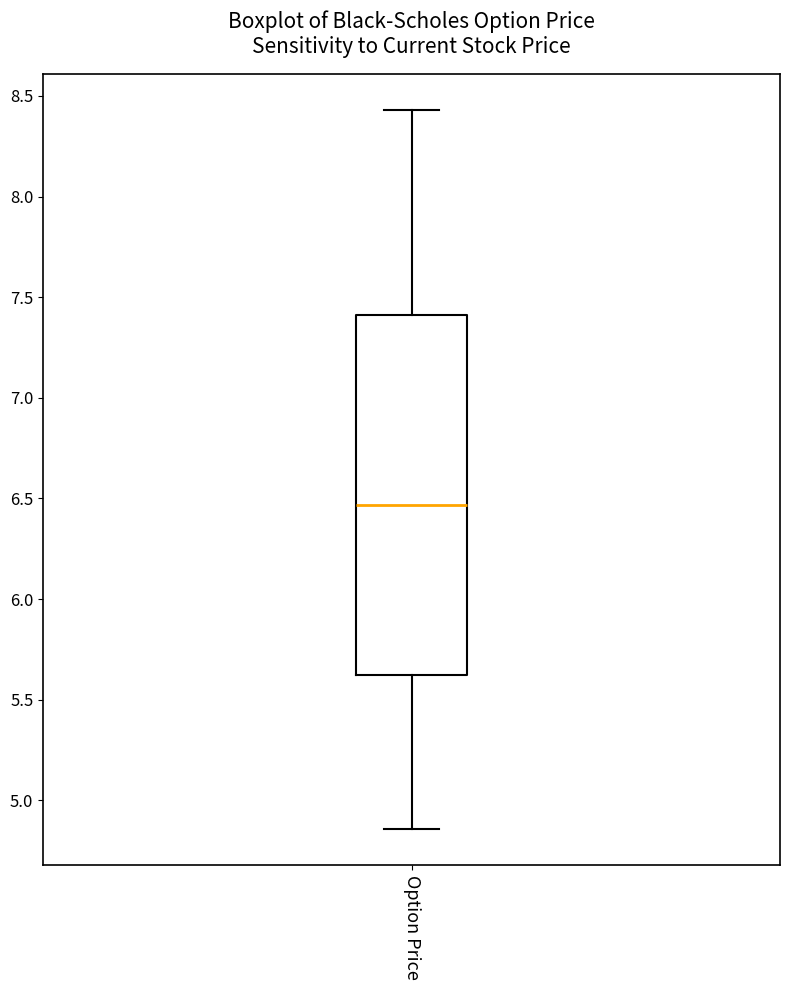

Where does the upper whisker of the box for Option Price end on the y-axis? The values are not printed on the chart, so give them approximately, as read against the axis.

8.45